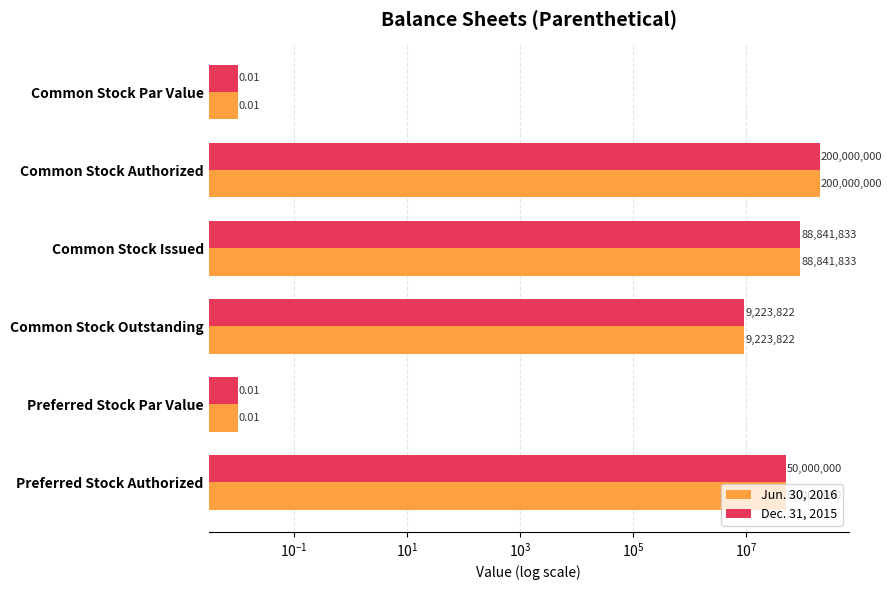

Are the bars horizontal?

Yes